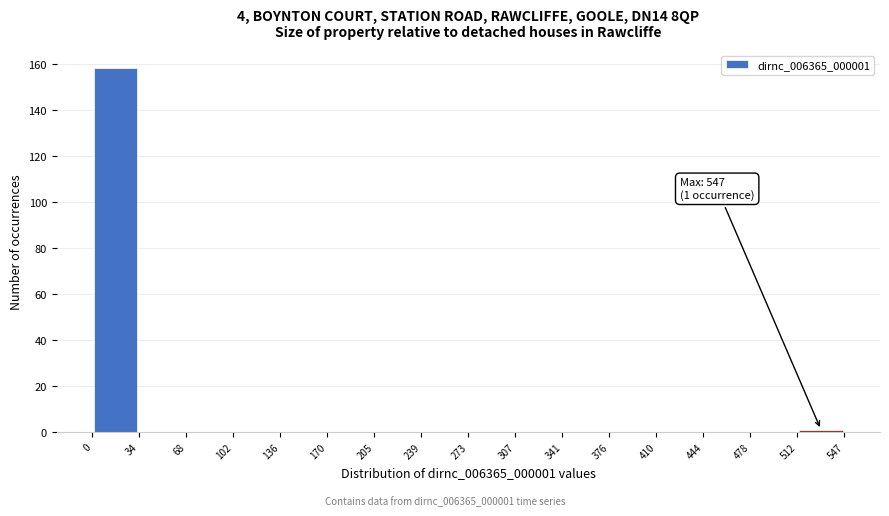

Over which range of the x-axis is the bar tallest?

0 to 34